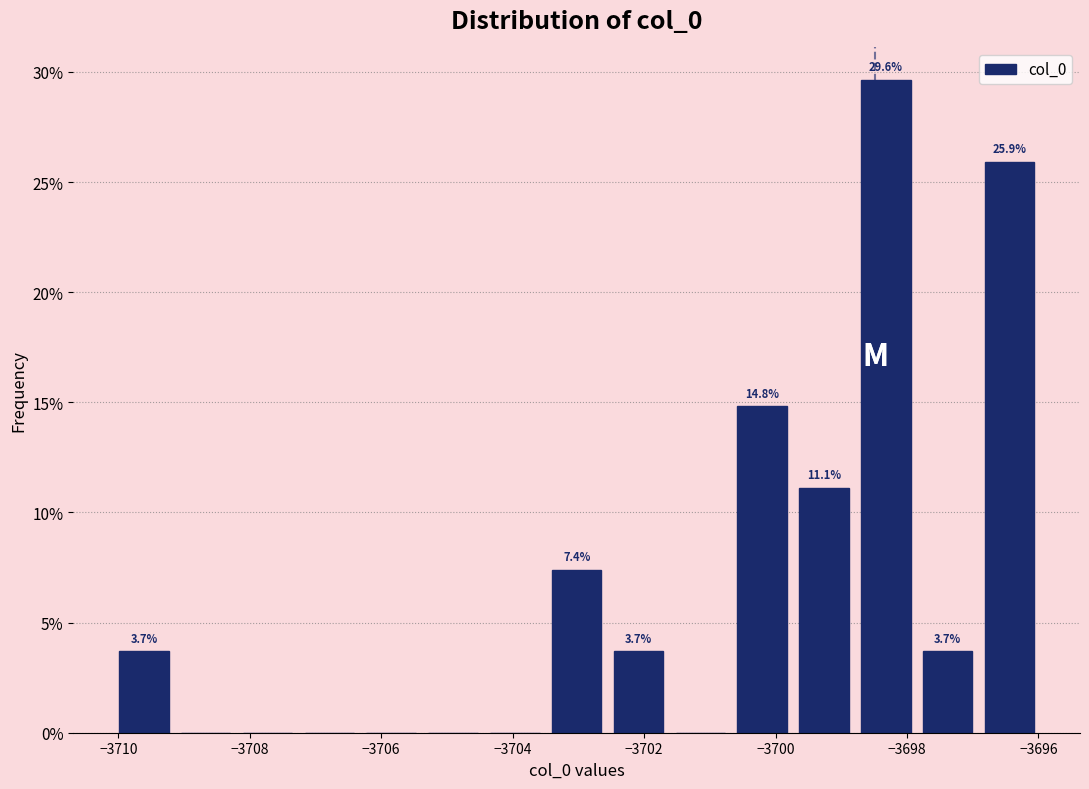

Over which range of the x-axis is the bar tallest?

-3698.8 to -3697.8